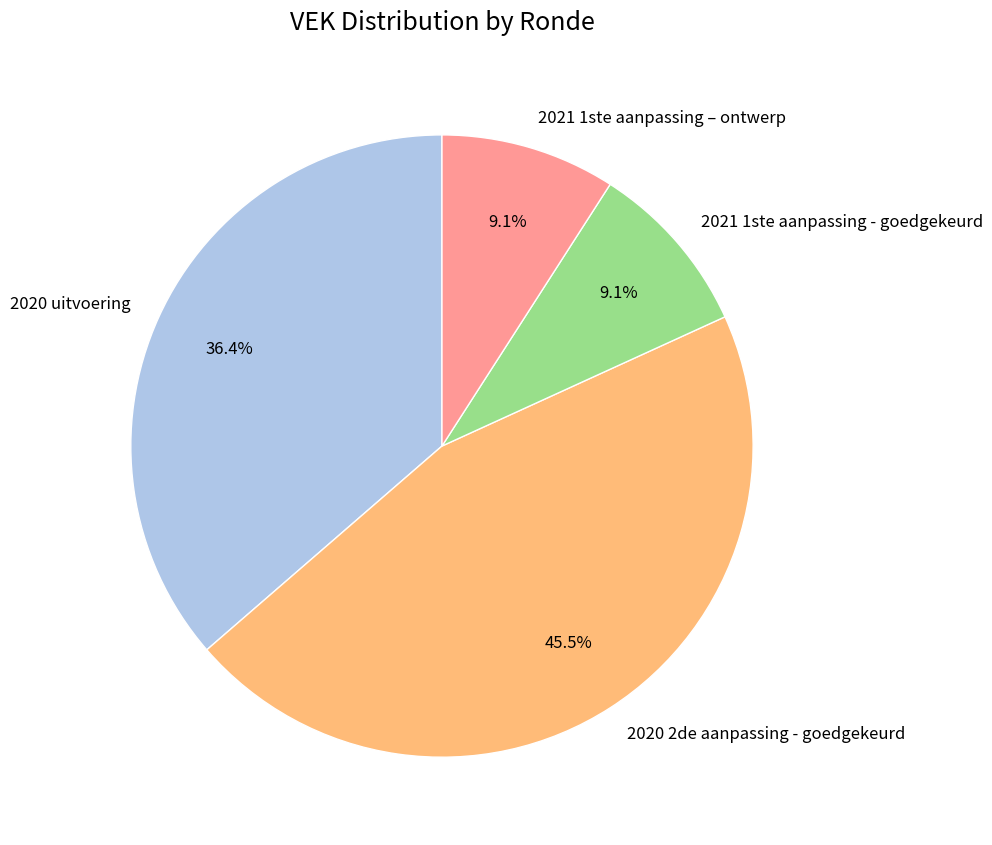

What percentage do 2020 uitvoering and 2020 2de aanpassing - goedgekeurd together represent?

81.8%